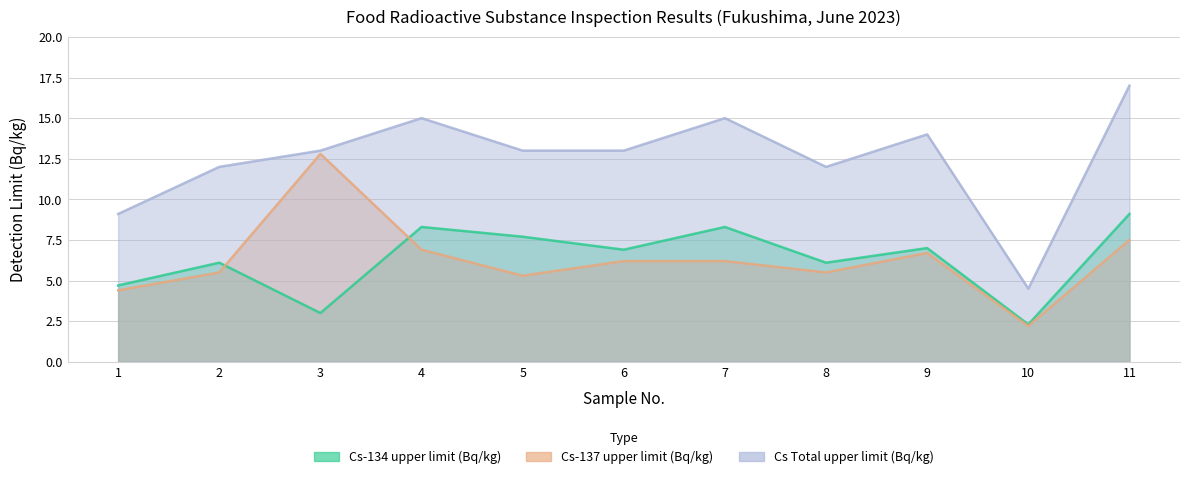

Reading left to right, extract all data points from this chart.

Cs-134 upper limit (Bq/kg): 1=4.7	2=6.1	3=3.0	4=8.3	5=7.7	6=6.9	7=8.3	8=6.1	9=7.0	10=2.3	11=9.1
Cs-137 upper limit (Bq/kg): 1=4.4	2=5.5	3=12.8	4=6.9	5=5.3	6=6.2	7=6.2	8=5.5	9=6.7	10=2.2	11=7.5
Cs Total upper limit (Bq/kg): 1=9.1	2=12.0	3=13.0	4=15.0	5=13.0	6=13.0	7=15.0	8=12.0	9=14.0	10=4.5	11=17.0